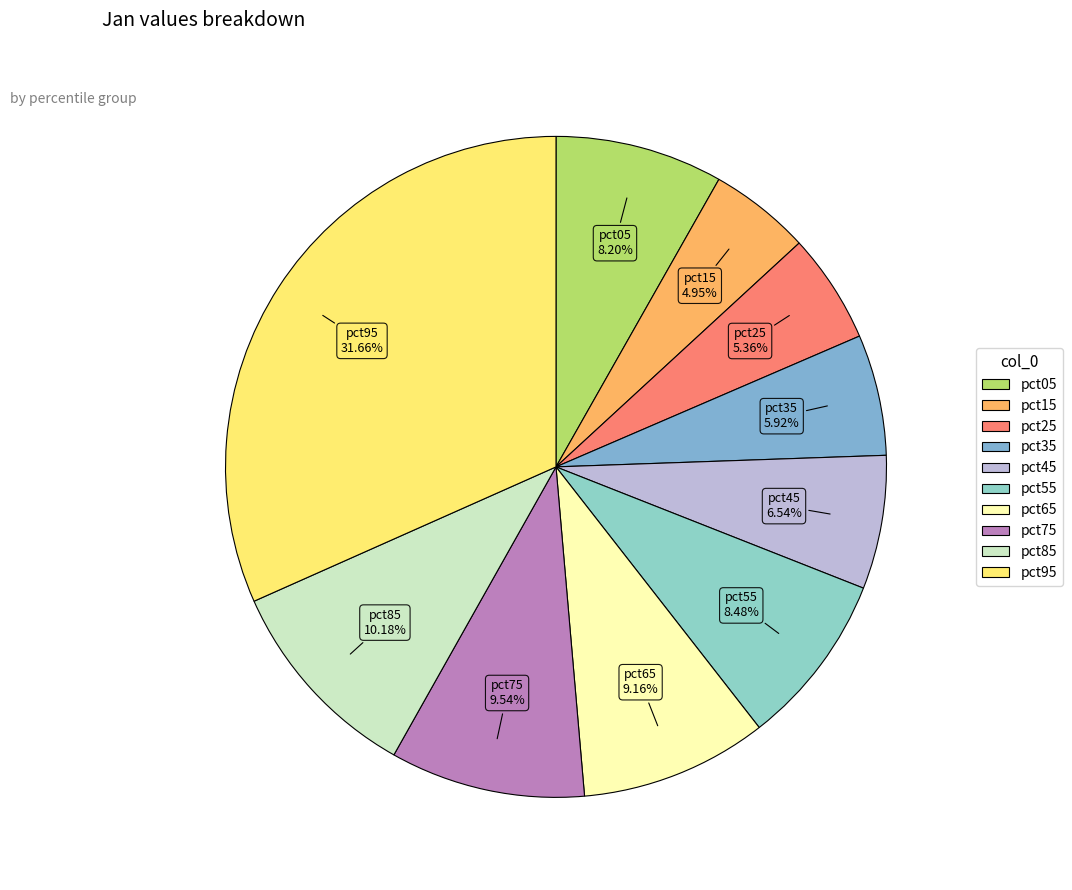

True or false: pct45 accounts for 7% of the total.

True